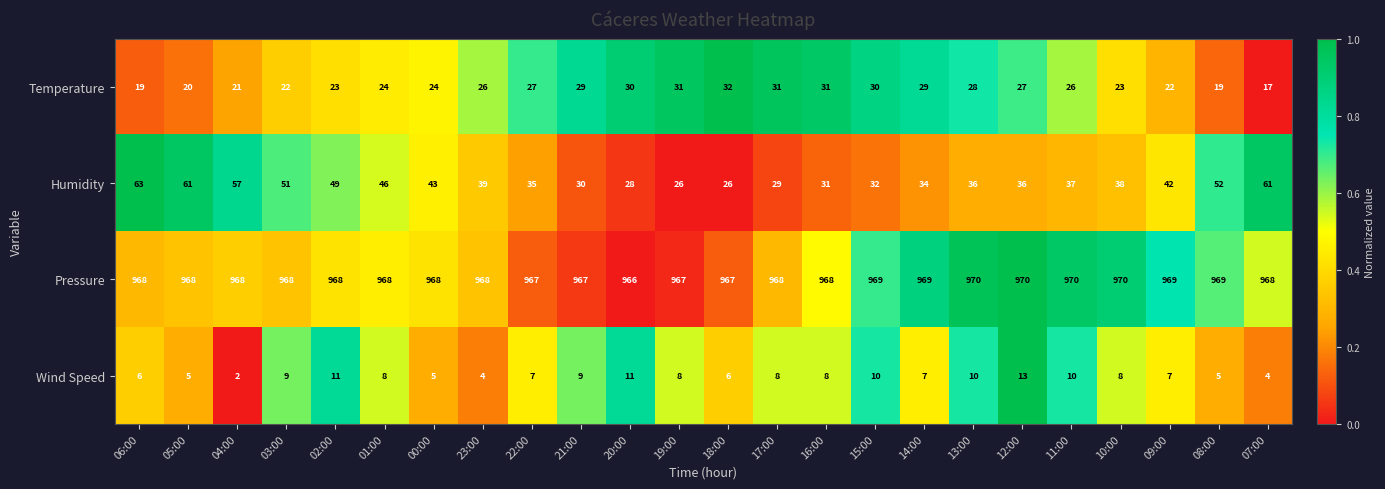

The Wind Speed series shows 8 at 01:00. True or false?

True